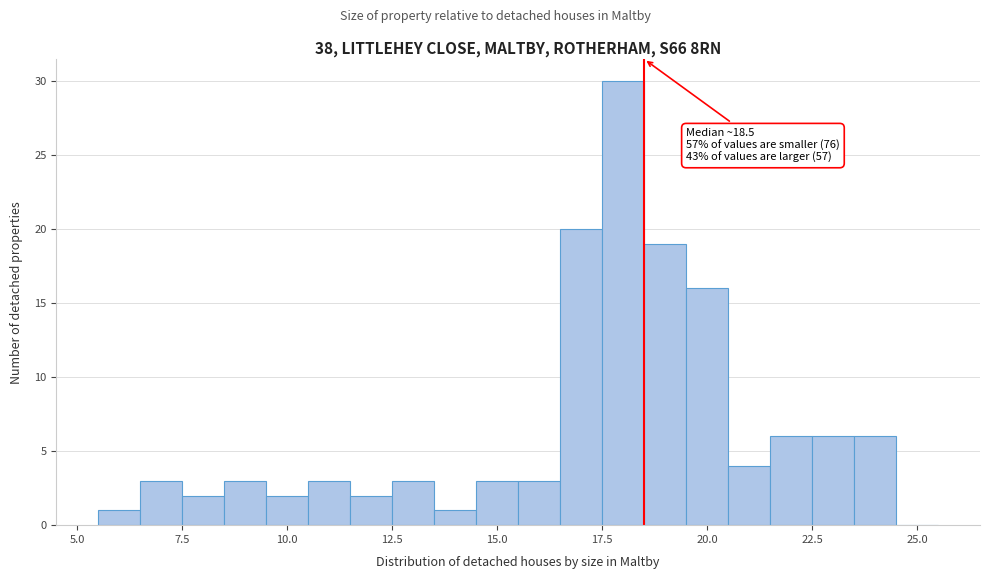

Read against the x-axis, roughly where is the centre of the tallest bar?

18.0